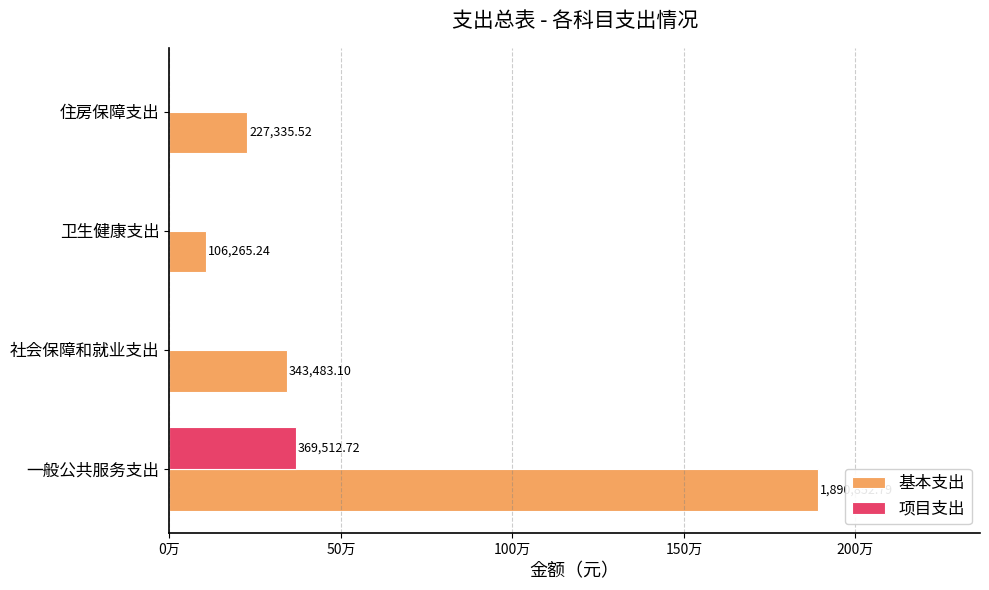

What are all the series names shown in the legend?

基本支出, 项目支出